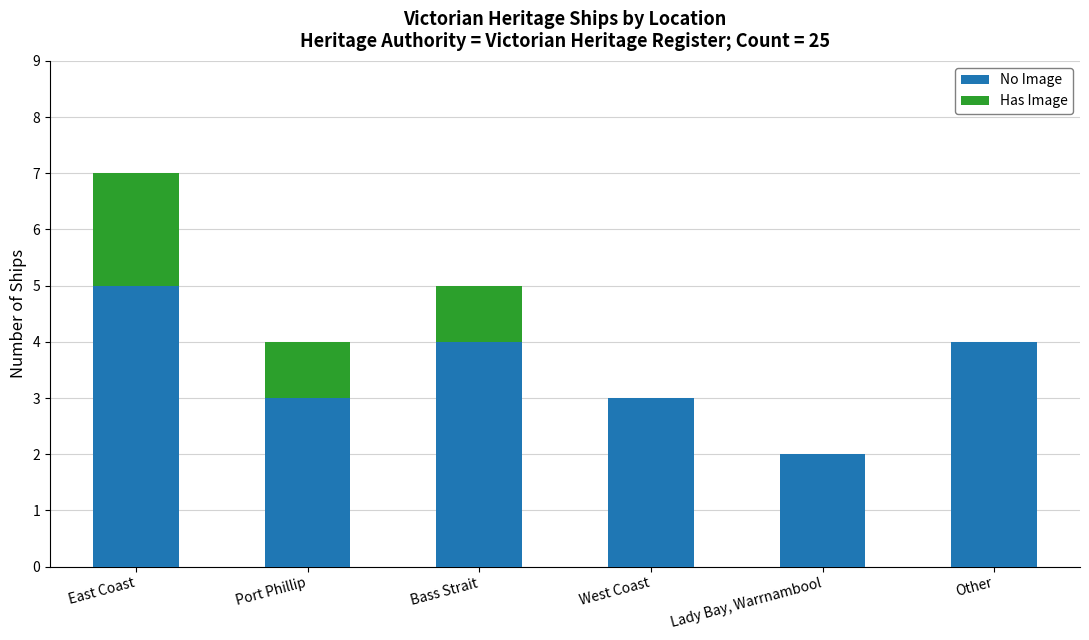

What is the sum of all No Image values?

21